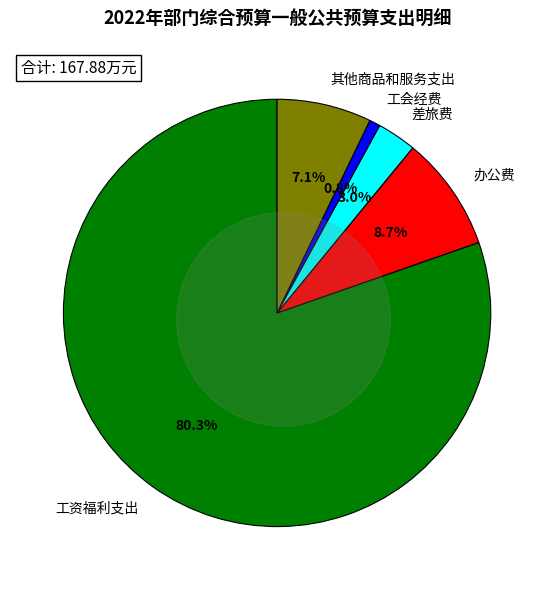

What is the largest slice in the pie chart?

工资福利支出